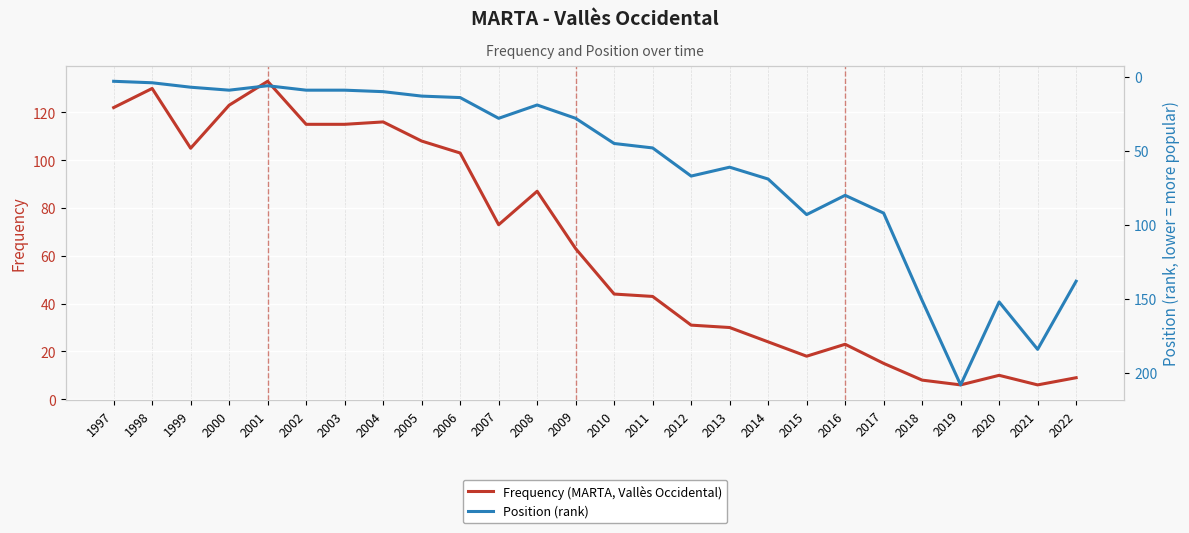

How many distinct data groups are displayed?

2